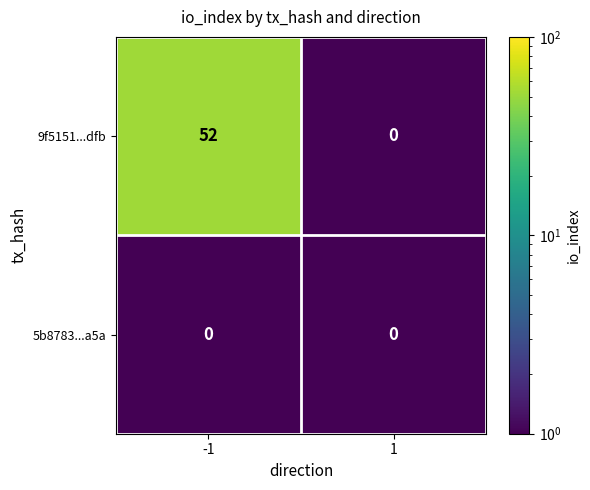

What is the sum of all 9f5151...dfb values?

52